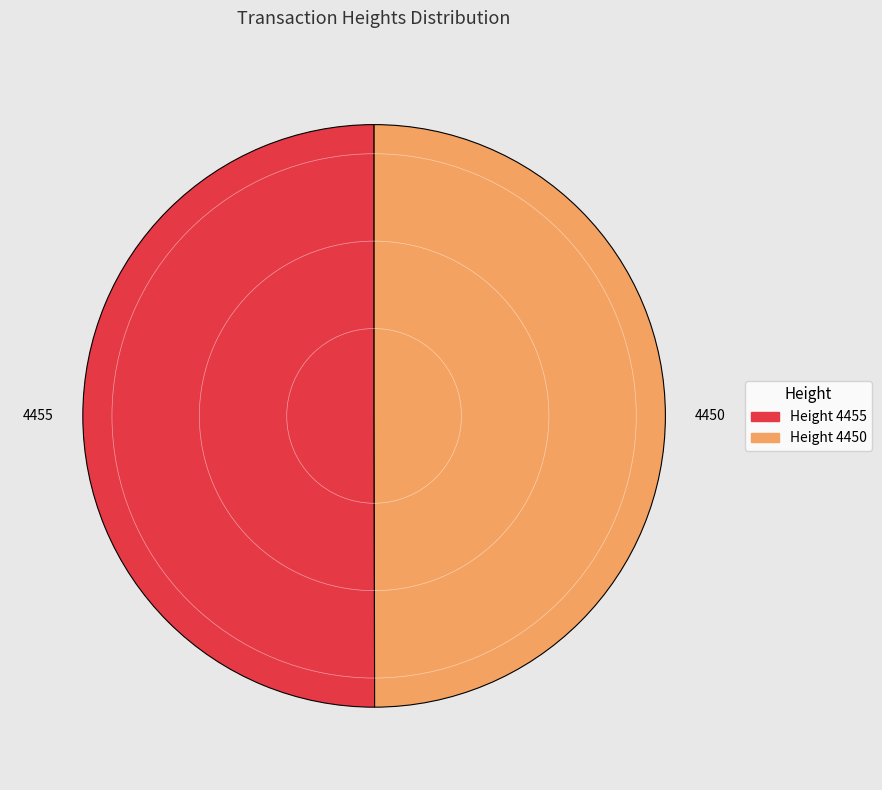

True or false: 4450 accounts for 50% of the total.

True